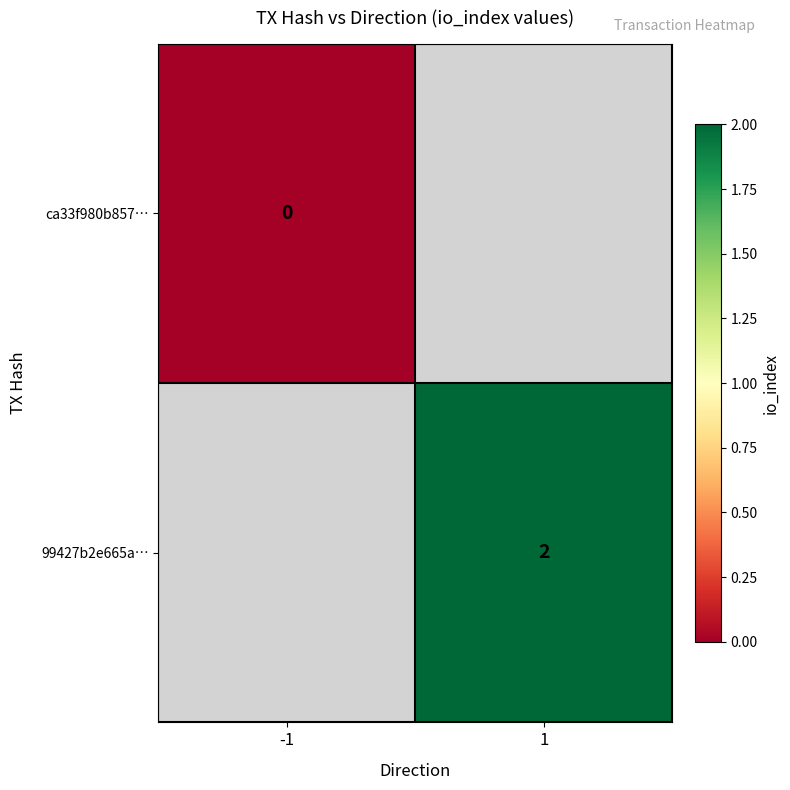

Is the value of ca33f980b857… at -1 greater than the value of 99427b2e665a… at -1?

No